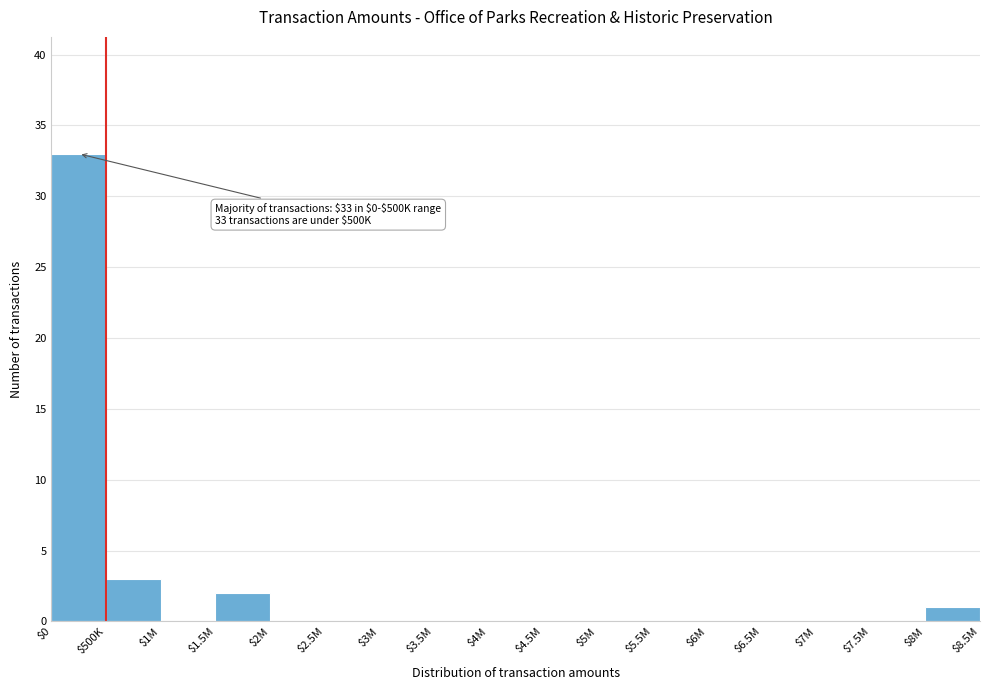

At which label is the value closest to 16?

$500K